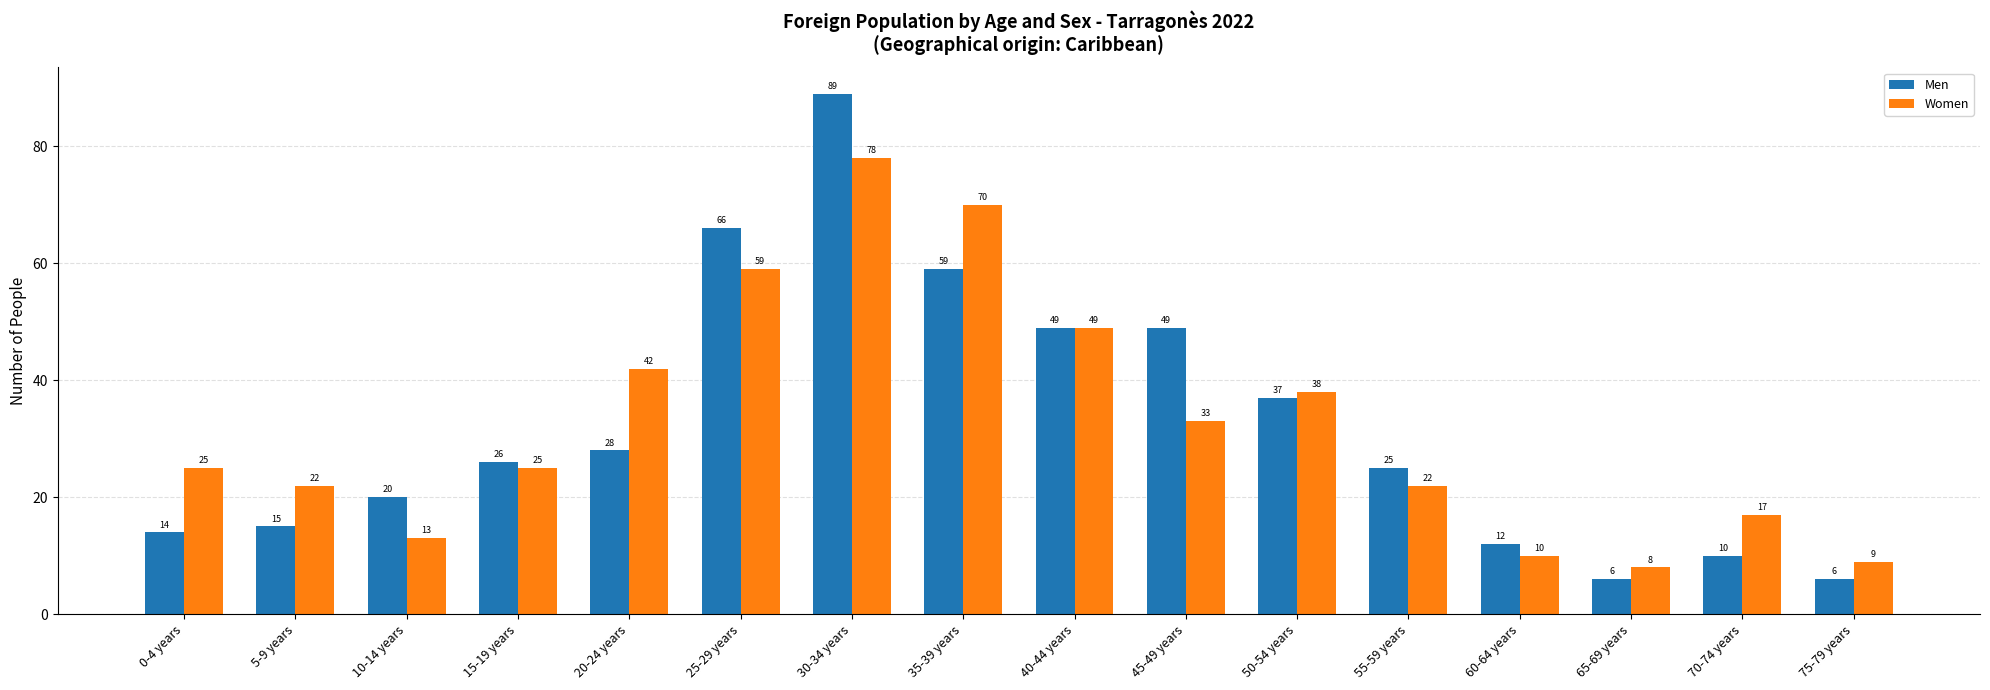

What are all the series names shown in the legend?

Men, Women